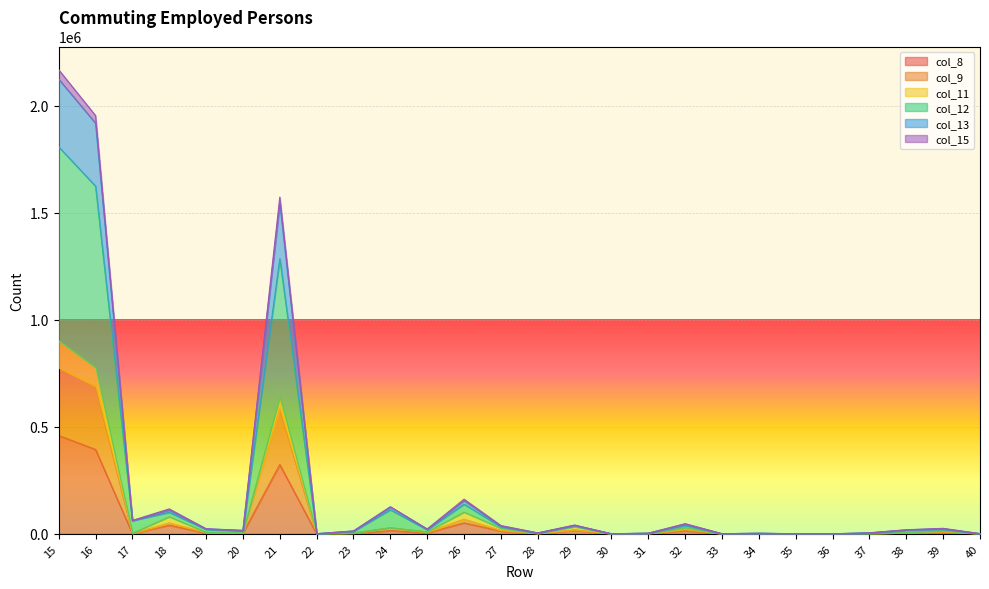

Which category has the highest value in the col_13 series?

15